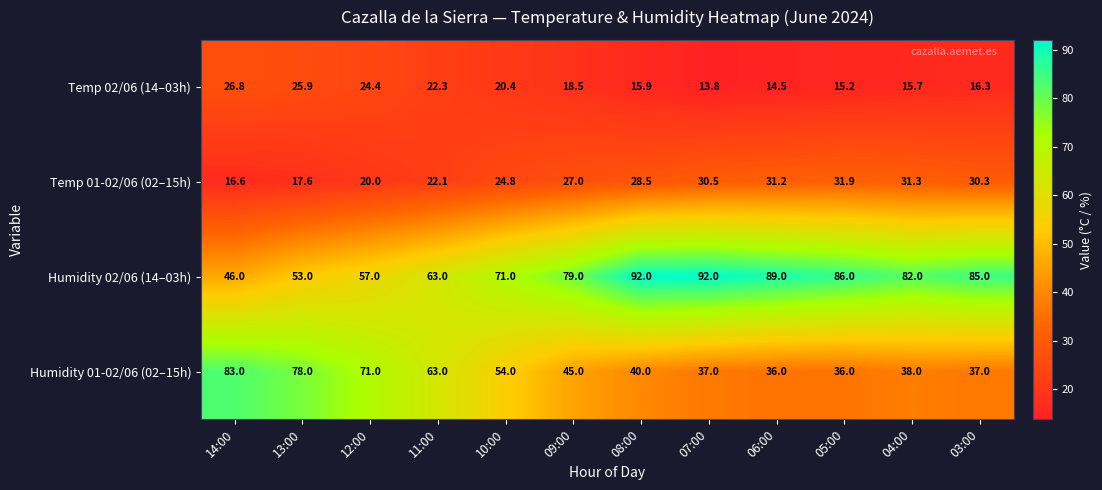

What is the difference between the maximum and second lowest values in the Temp 02/06 (14–03h) series?

12.3